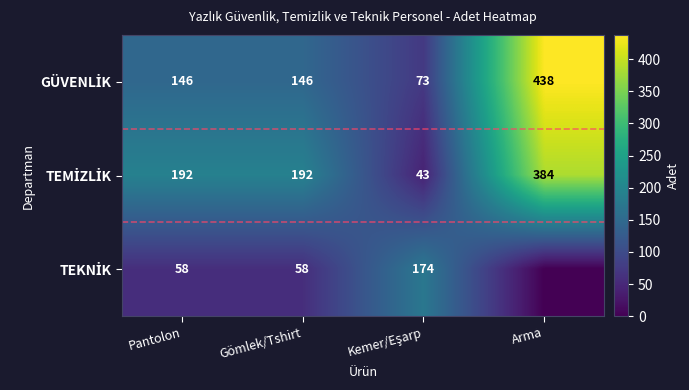

What is the spread (max minus min) of values at Pantolon?

134